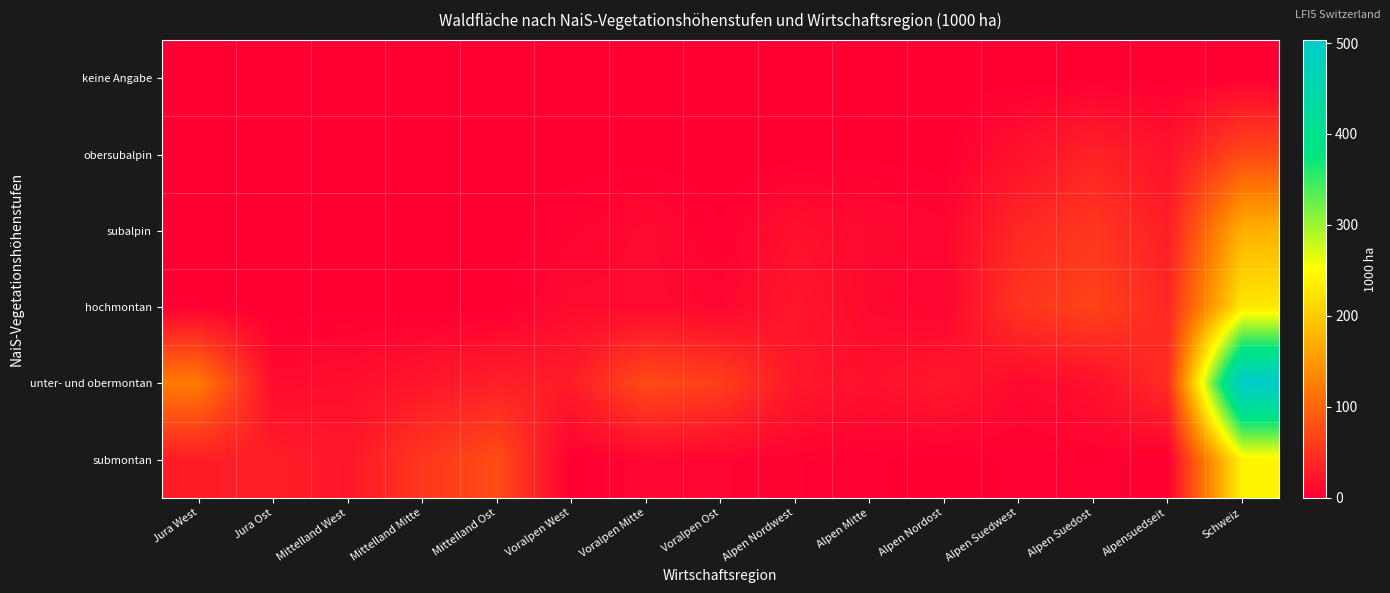

What is the difference between the highest and lowest values at Alpen Nordwest?

25.0